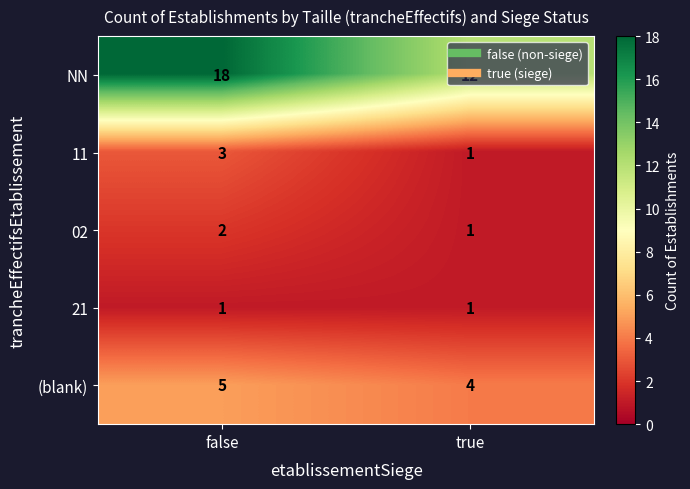

What is the greatest value displayed?

18